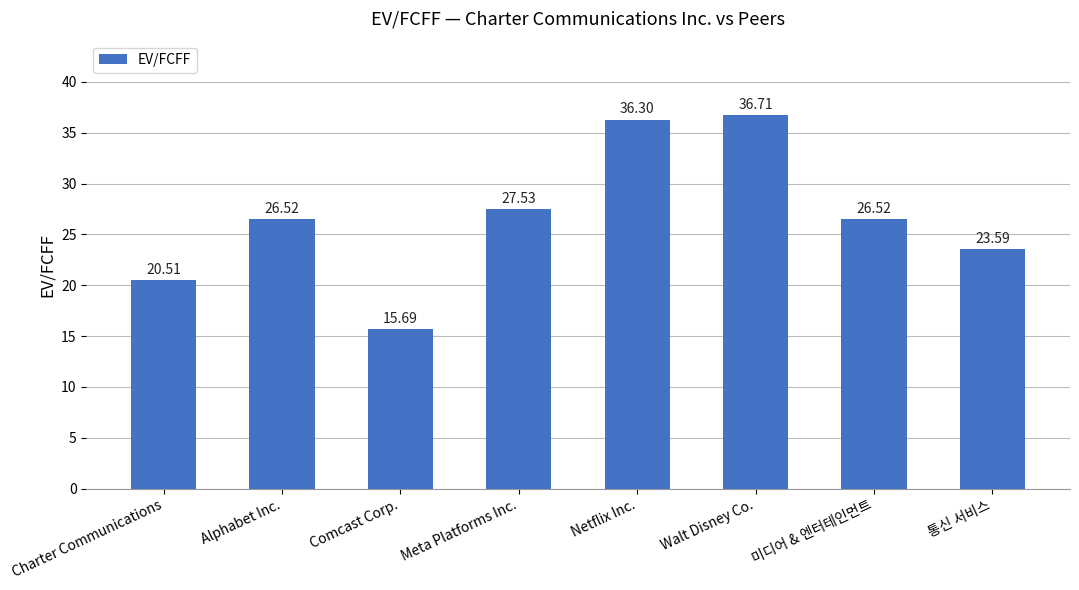

How many data points are above 26?

5